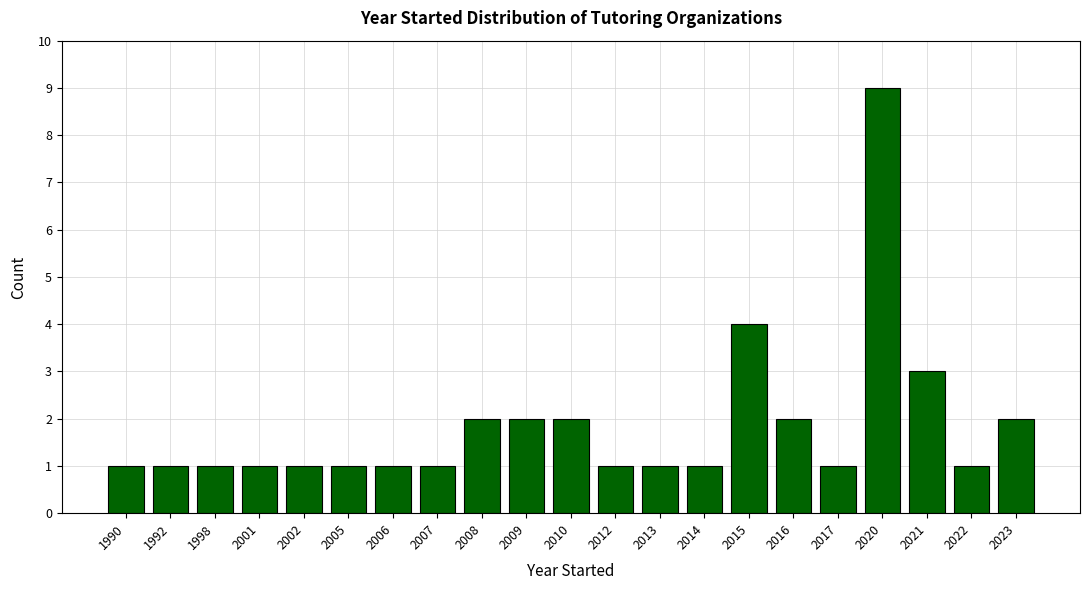

Reading left to right, extract all data points from this chart.

1990=1	1992=1	1998=1	2001=1	2002=1	2005=1	2006=1	2007=1	2008=2	2009=2	2010=2	2012=1	2013=1	2014=1	2015=4	2016=2	2017=1	2020=9	2021=3	2022=1	2023=2